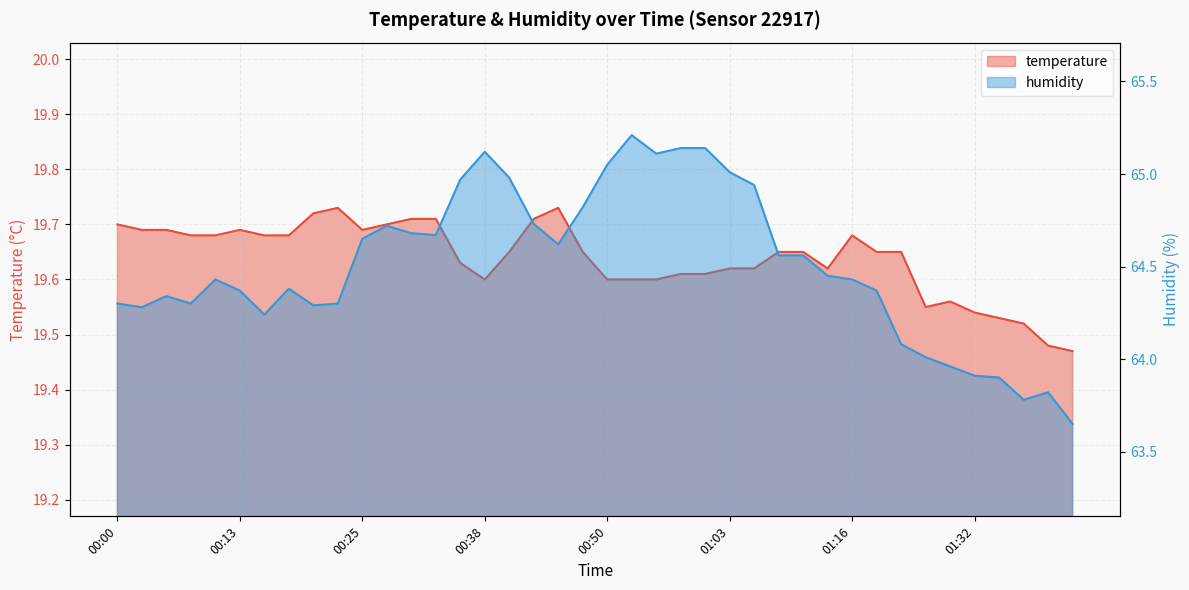

What is the average value of the humidity series?

64.5